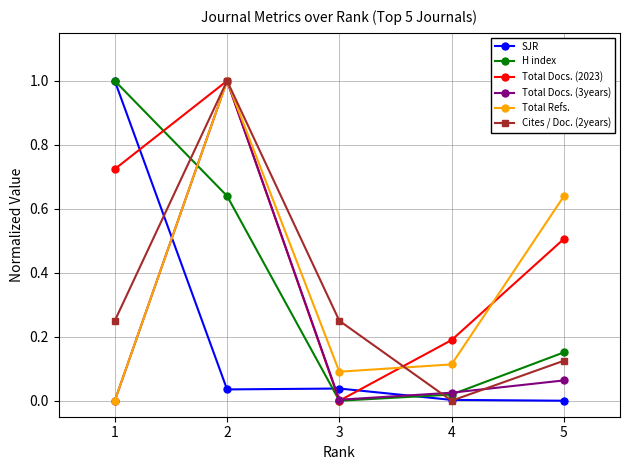

Count the number of data series in this chart.

6